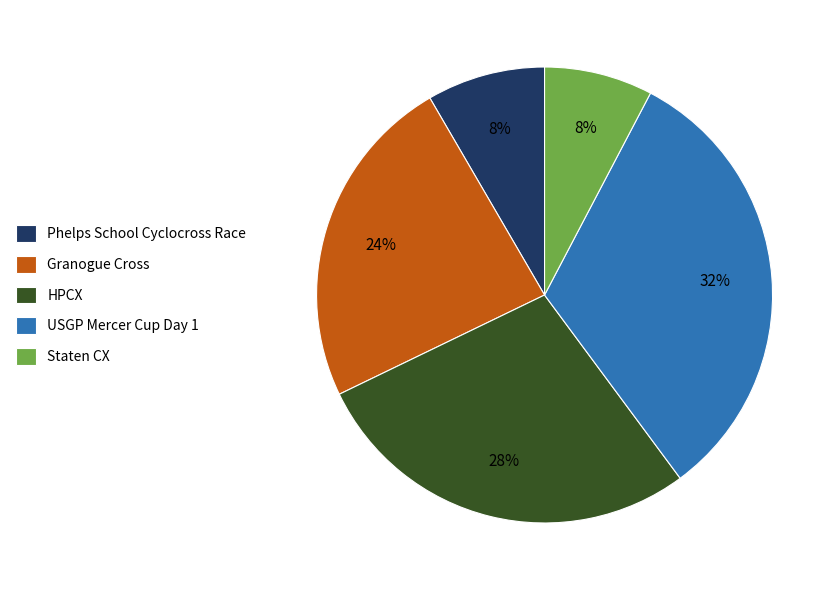

Is it true that HPCX is 28% of the pie?

True